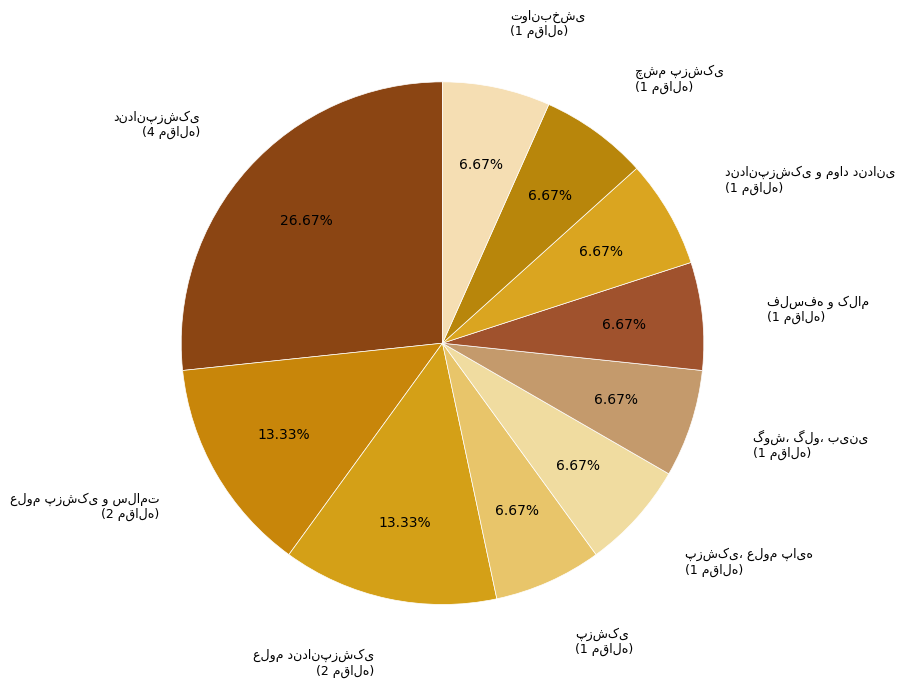

Which slice is the smallest?

پزشکی